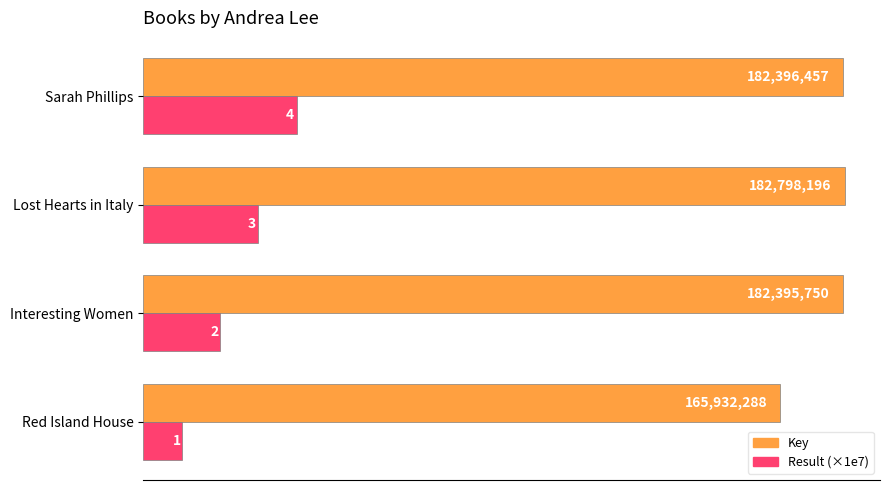

What are all the series names shown in the legend?

Key, Result (×1e7)